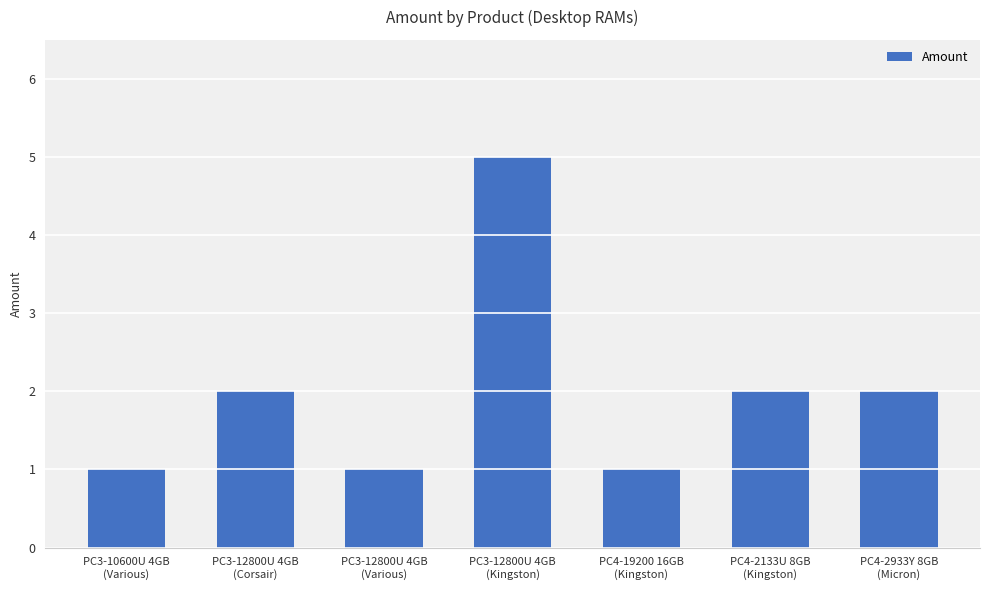

True or false: the data shows 2 at PC4-2933Y 8GB
(Micron).

True